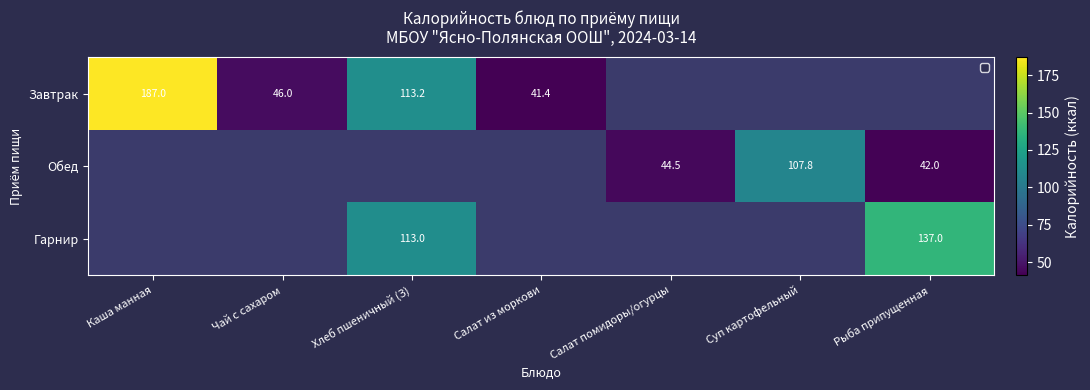

True or false: Гарнир has a value of 163.3 at Хлеб пшеничный (З).

False